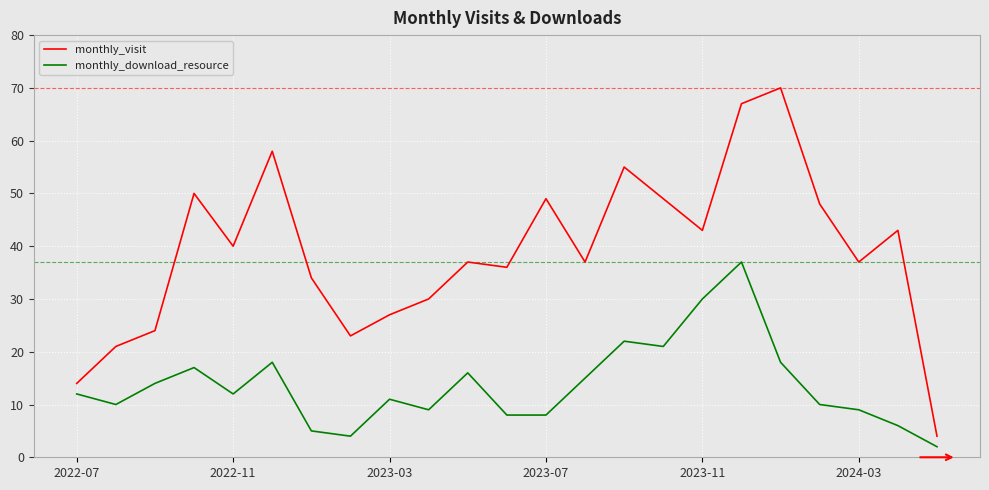

True or false: monthly_download_resource and monthly_visit intersect in this chart.

False